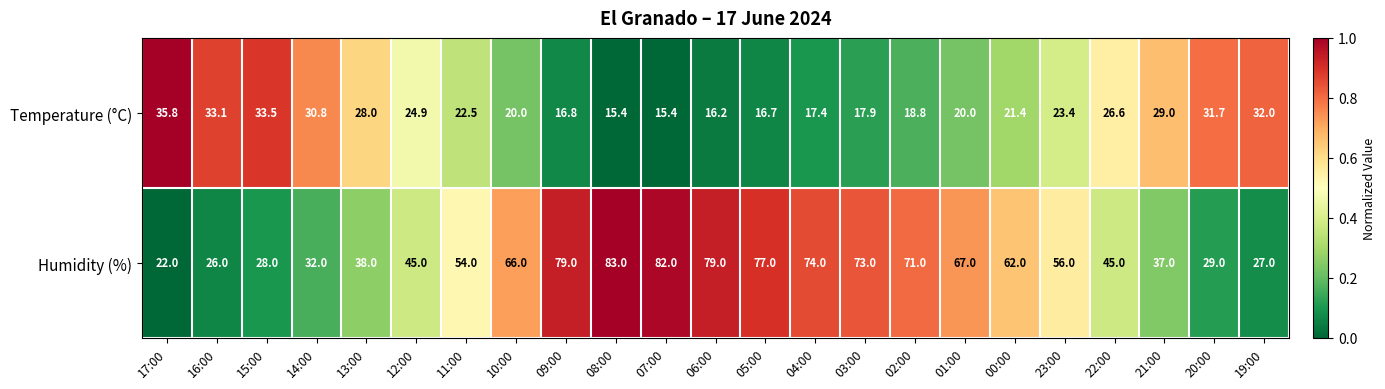

What is the spread (max minus min) of values at 12:00?

20.1